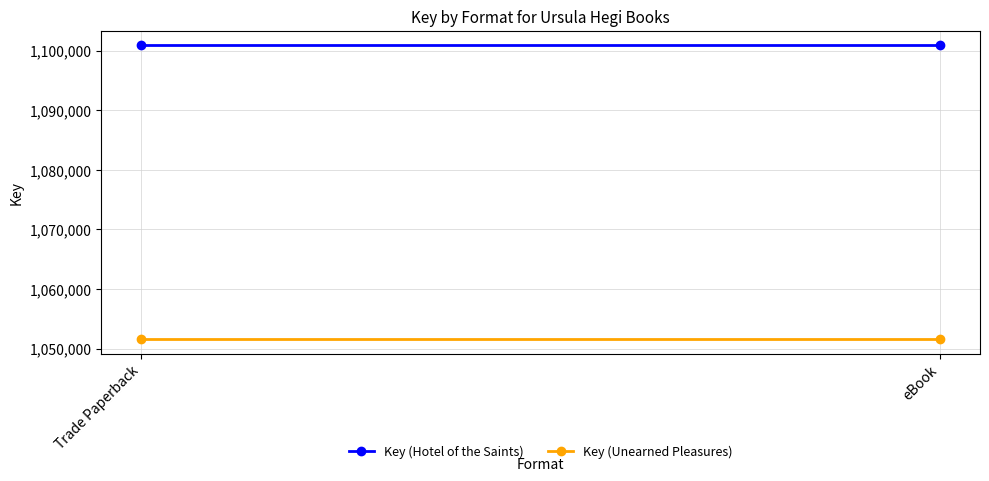

List the series in order of their overall mean, highest first.

Key (Hotel of the Saints), Key (Unearned Pleasures)